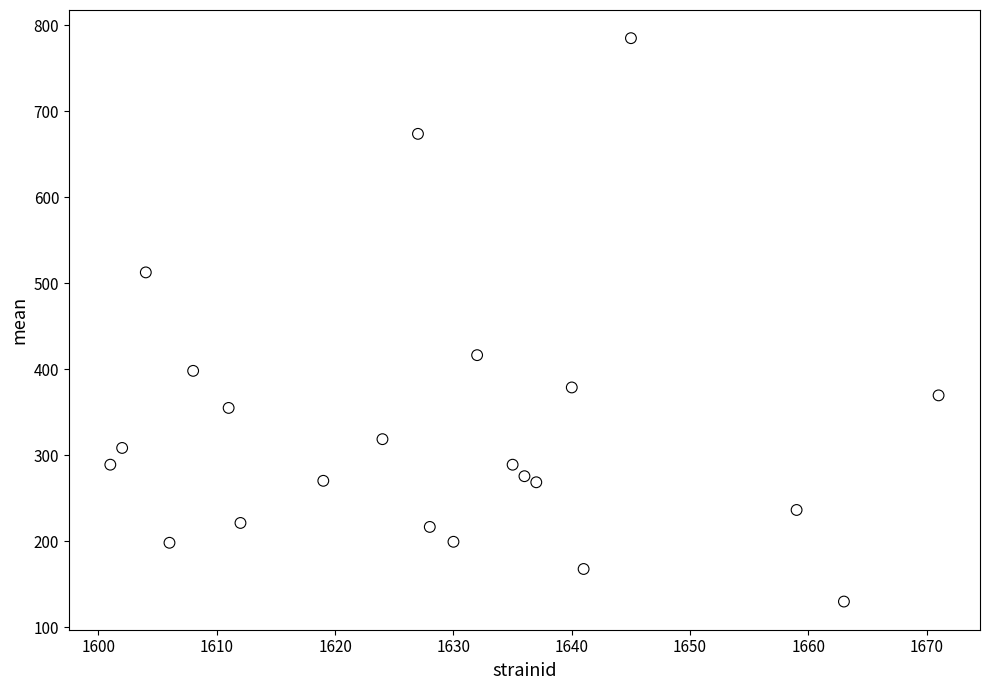

What Y value in the scatter plot is closest to 457?

416.4